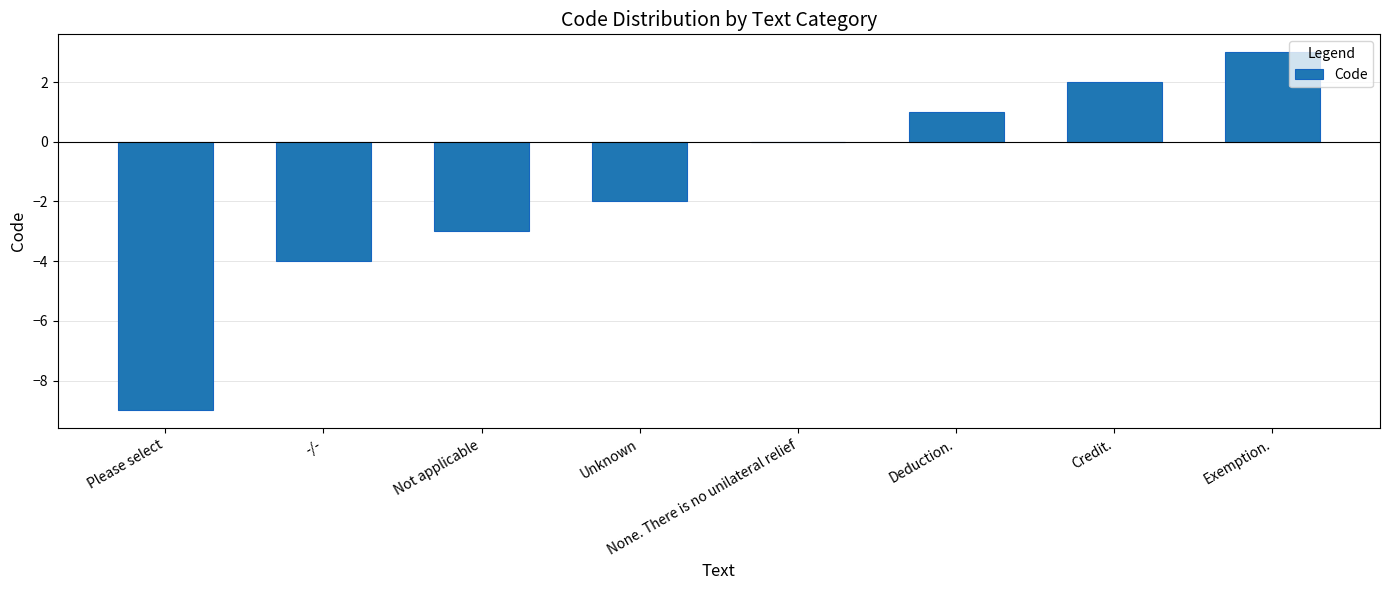

What is the difference between the values at Not applicable and Exemption.?

6